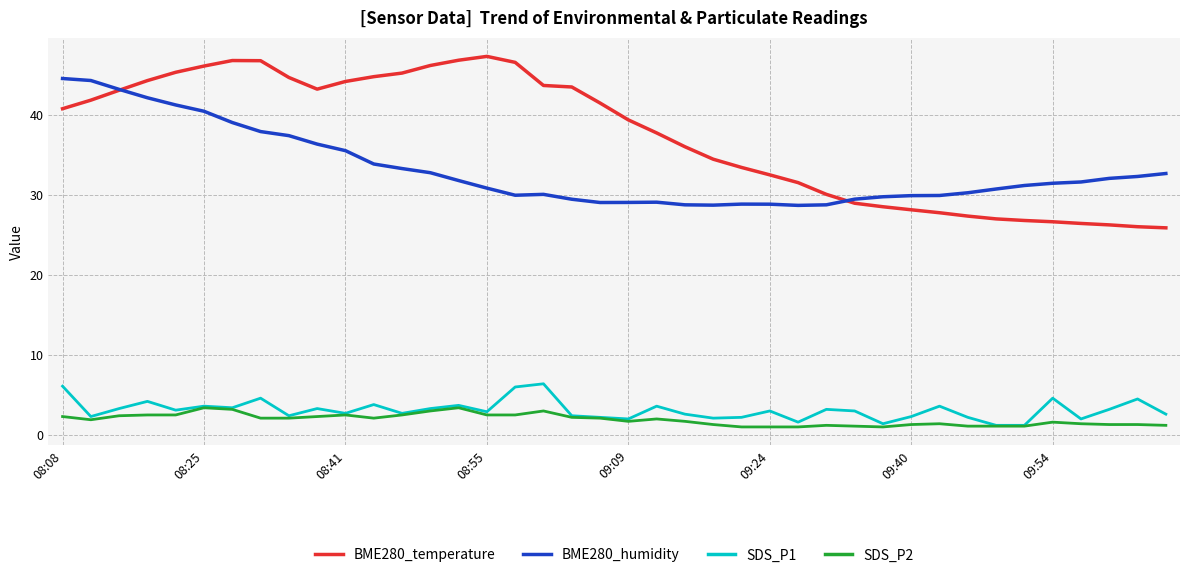

What is the highest value of the BME280_temperature series?

47.4